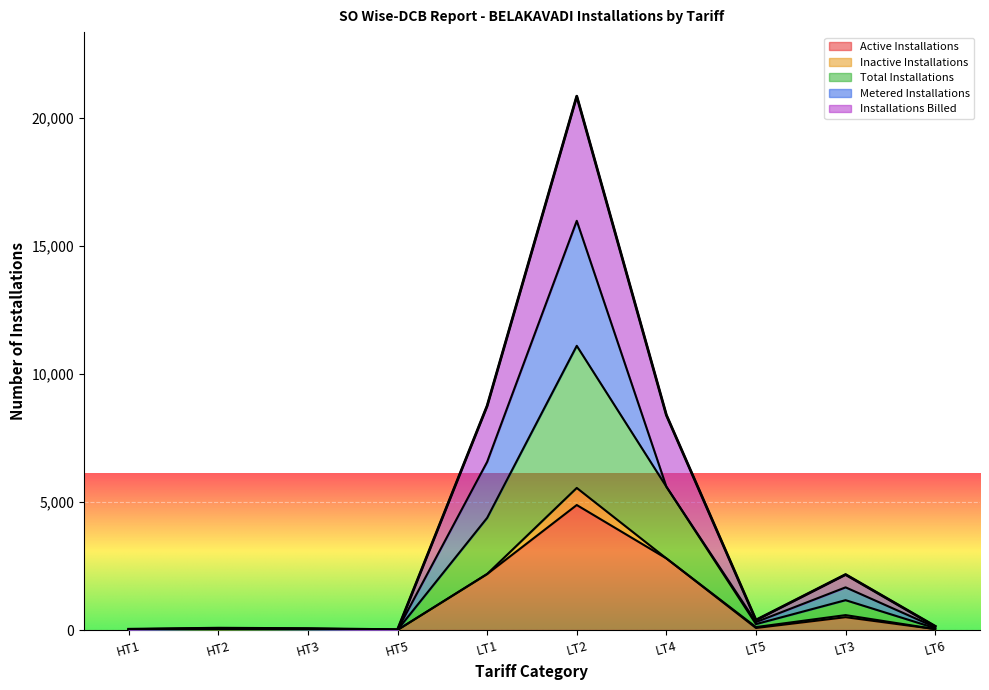

True or false: Installations Billed and Total Installations intersect in this chart.

False